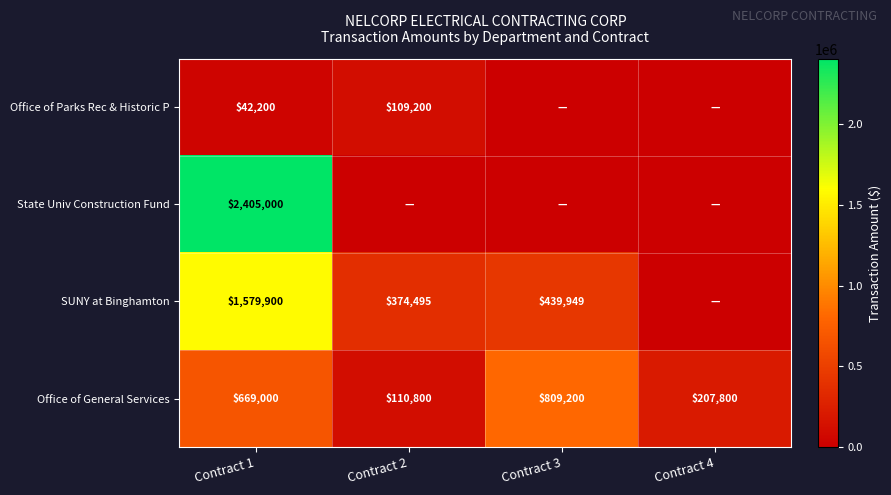

True or false: Office of Parks Rec & Historic P has a value of 20786 at Contract 1.

False